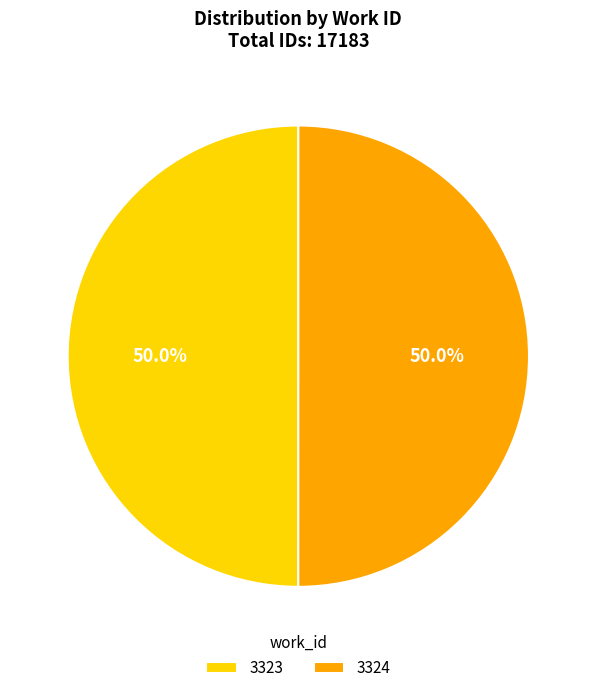

What is the ratio of the value at 3324 to the value at 3323?

1.0